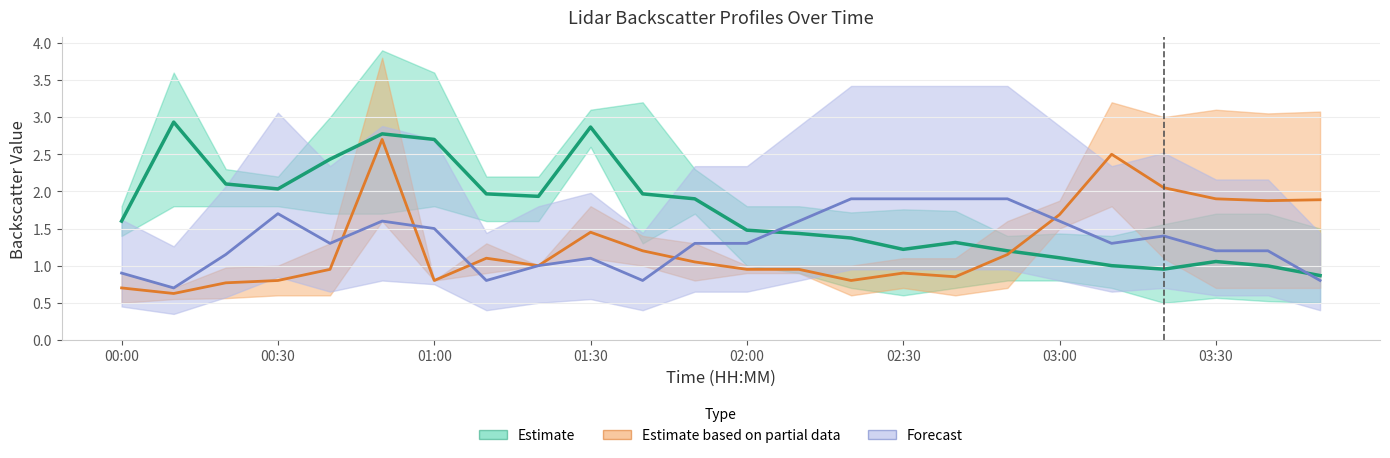

What is the difference between the second highest and second lowest values in the Estimate series?

1.9